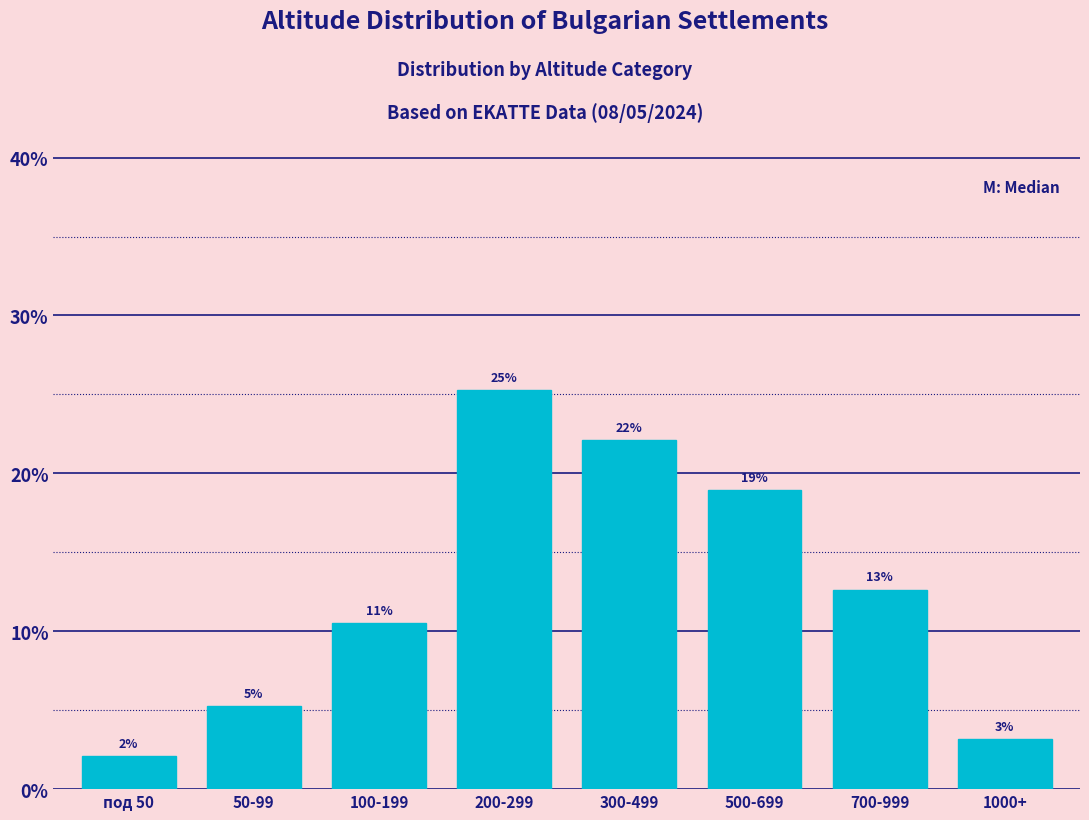

How many bars are there in total?

8